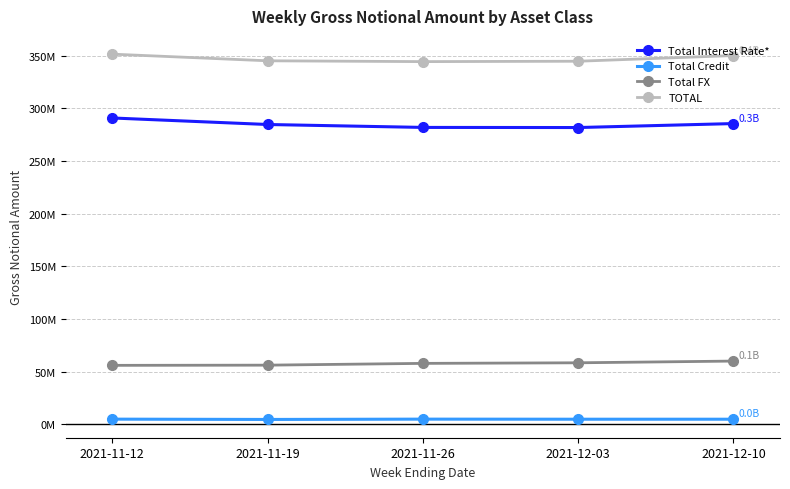

What is the sum of the Total Interest Rate* values at 2021-12-10 and 2021-12-03?

567198980